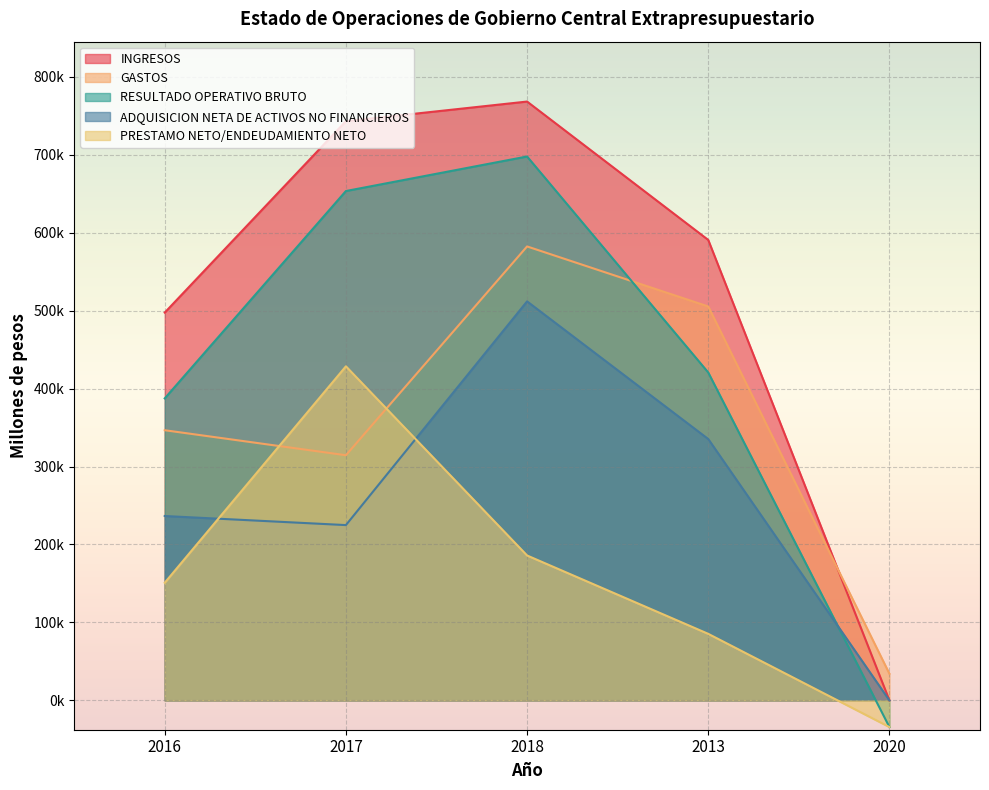

The RESULTADO OPERATIVO BRUTO series shows 615761.3 at 2016. True or false?

False